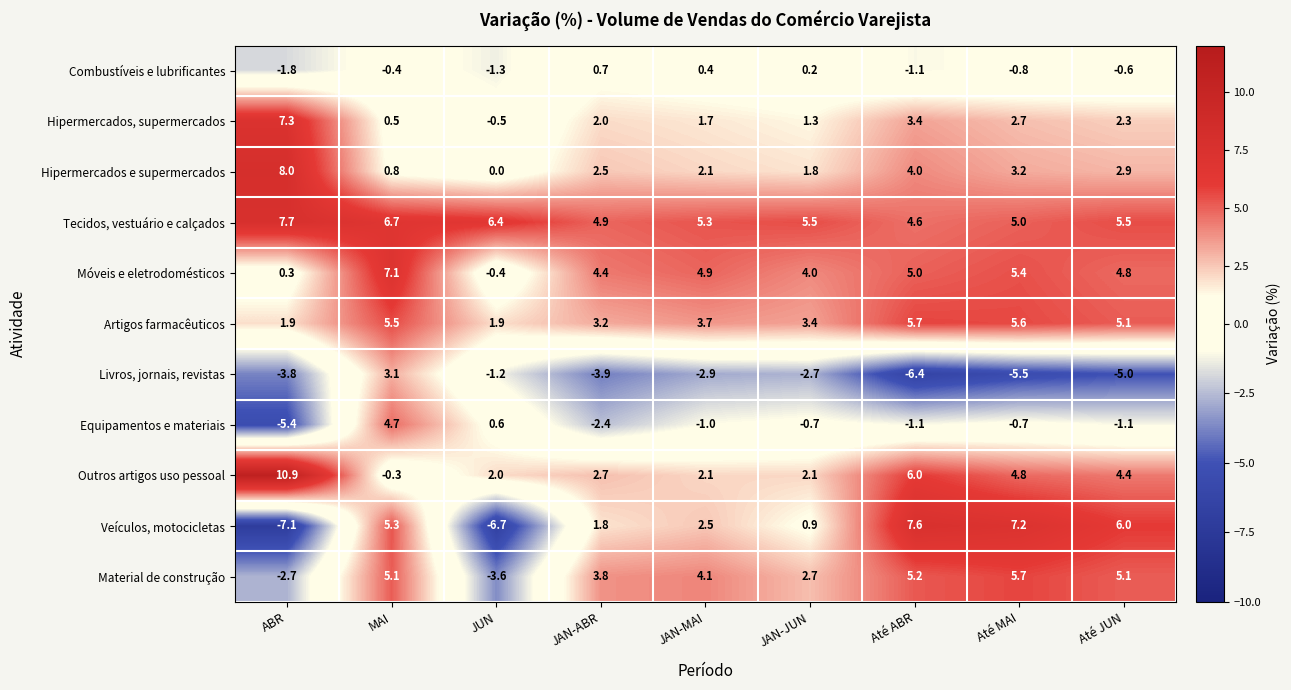

Rank the series at JAN-JUN from highest to lowest value.

Tecidos, vestuário e calçados, Móveis e eletrodomésticos, Artigos farmacêuticos, Material de construção, Outros artigos uso pessoal, Hipermercados e supermercados, Hipermercados, supermercados, Veículos, motocicletas, Combustíveis e lubrificantes, Equipamentos e materiais, Livros, jornais, revistas